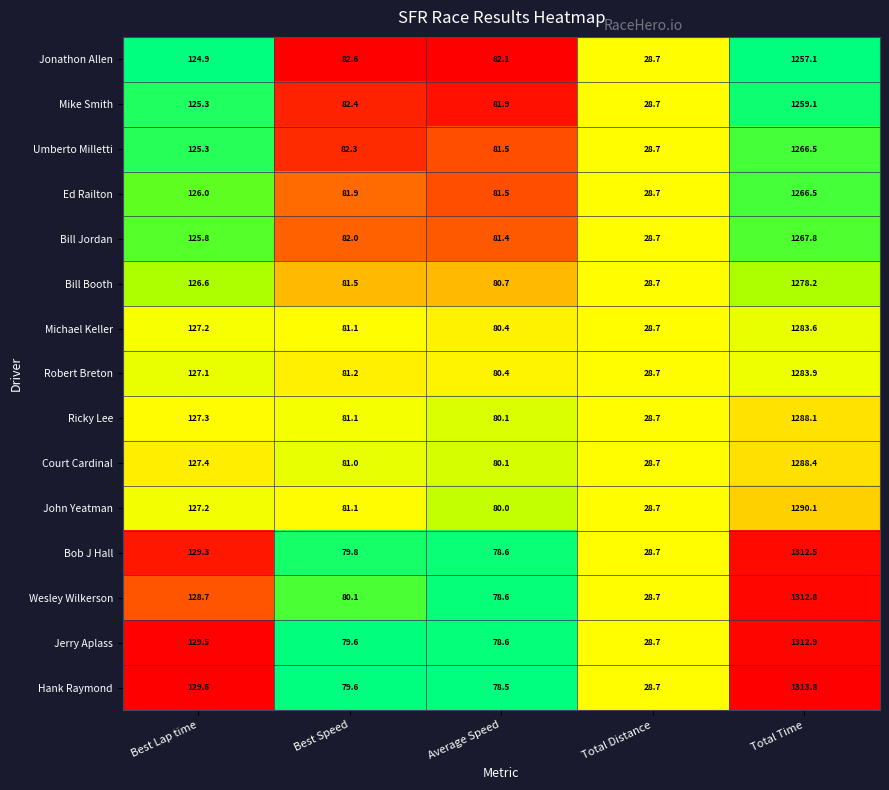

Rank the categories by Jonathon Allen value from highest to lowest.

Total Time, Best Lap time, Best Speed, Average Speed, Total Distance